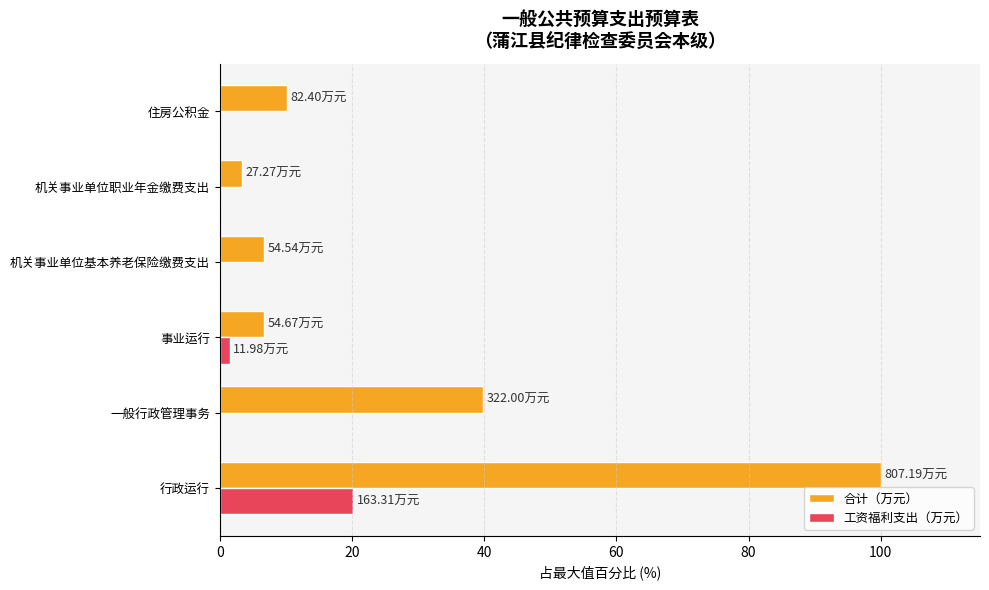

At which category is the sum across all series the highest?

行政运行